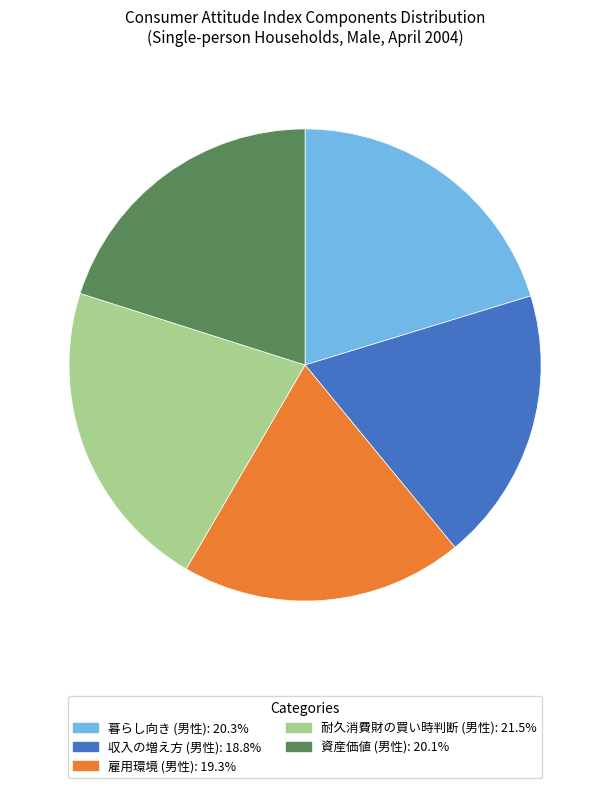

Is there any slice that represents more than half of the pie?

No